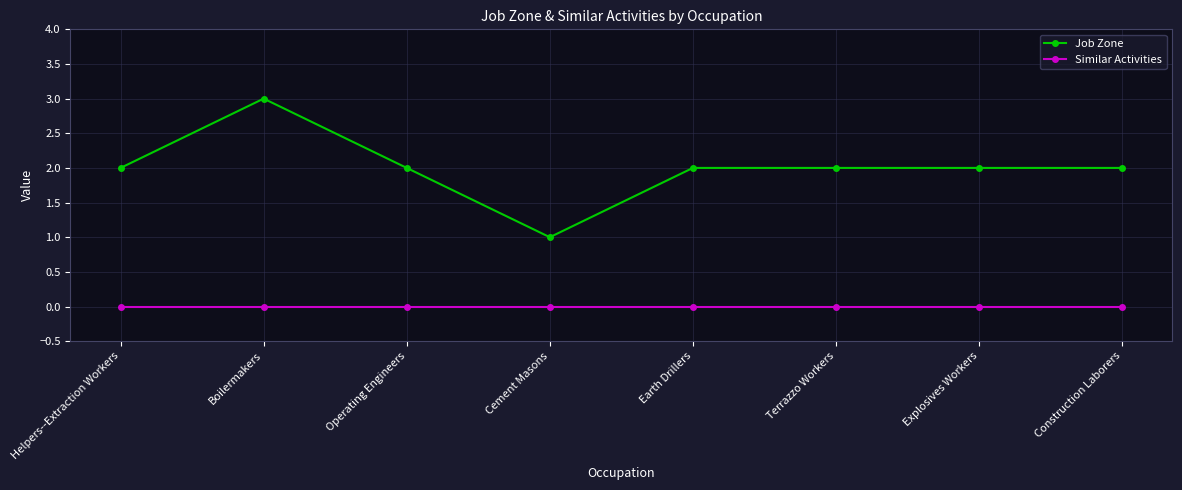

Reading left to right, what are all the values shown in this chart?

Job Zone: Helpers--Extraction Workers=2	Boilermakers=3	Operating Engineers=2	Cement Masons=1	Earth Drillers=2	Terrazzo Workers=2	Explosives Workers=2	Construction Laborers=2
Similar Activities: Helpers--Extraction Workers=0	Boilermakers=0	Operating Engineers=0	Cement Masons=0	Earth Drillers=0	Terrazzo Workers=0	Explosives Workers=0	Construction Laborers=0